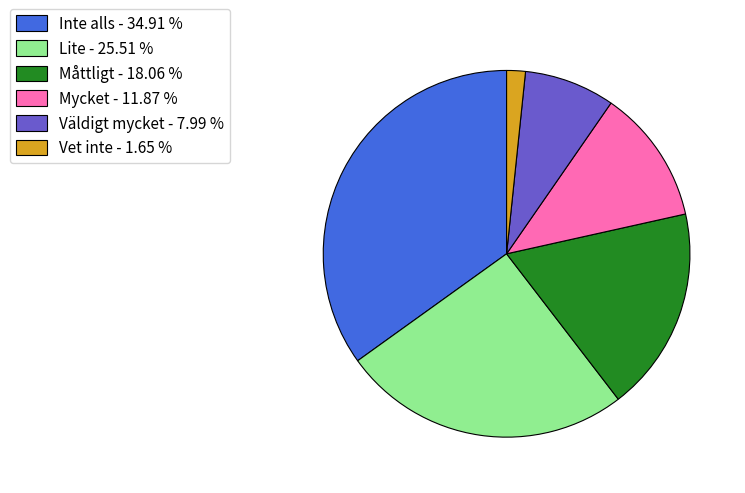

The Väldigt mycket slice represents 18% of the pie. True or false?

False